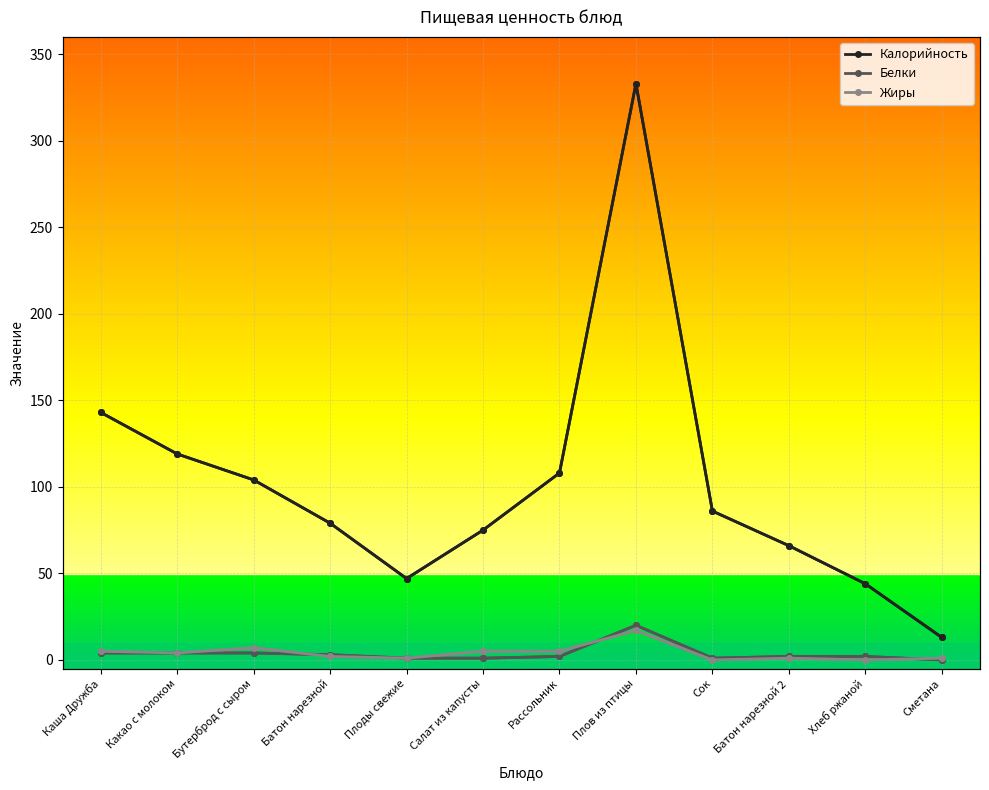

Rank the series at Батон нарезной from lowest to highest value.

Жиры, Белки, Калорийность